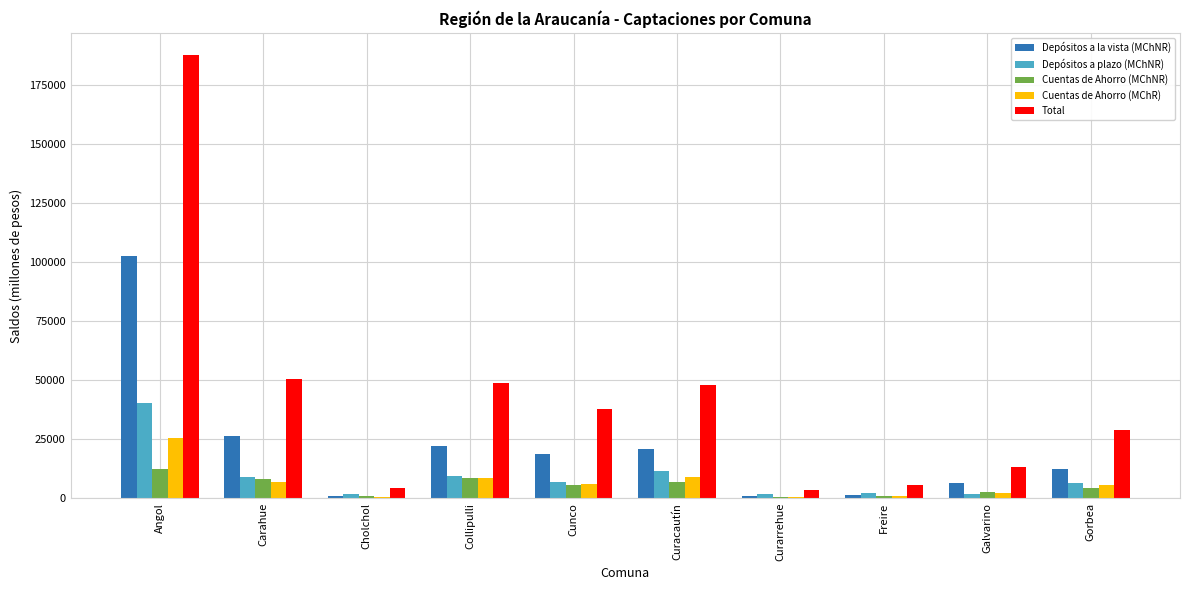

Are the bars grouped side by side (vs. stacked)?

Yes